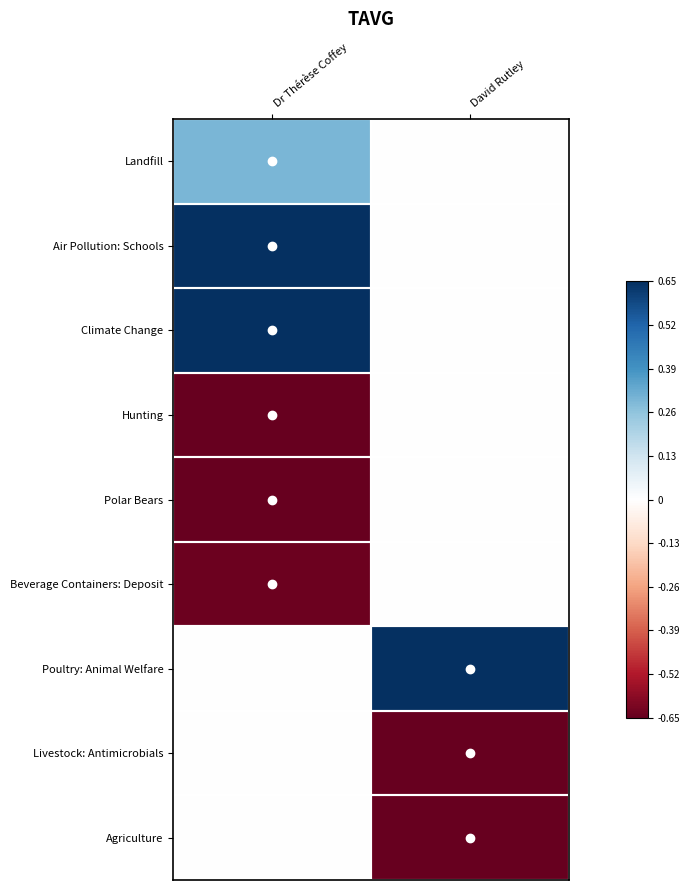

What is the greatest value displayed?

0.7